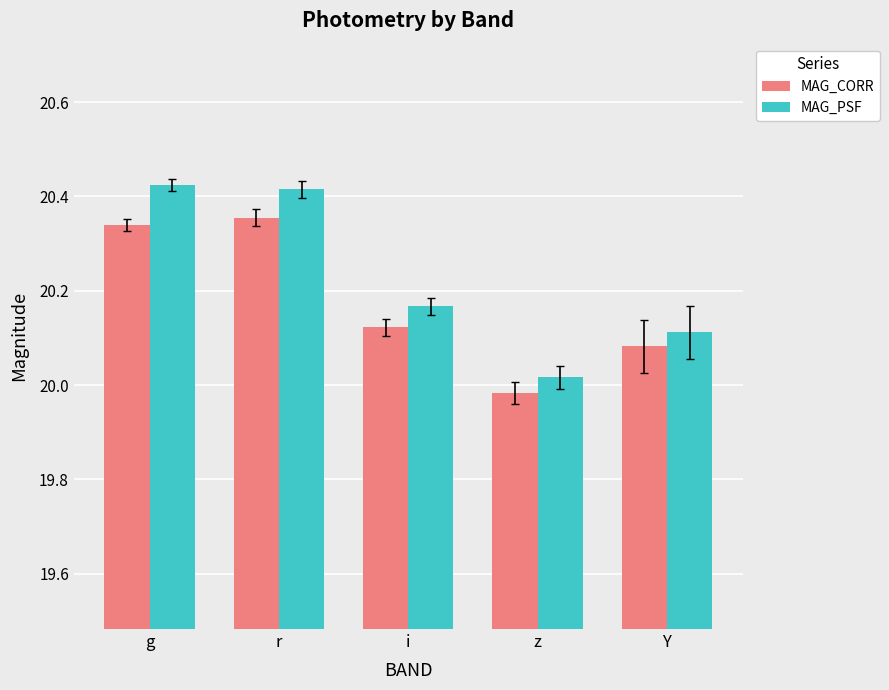

What is the sum of the MAG_CORR values at z and i?

40.1